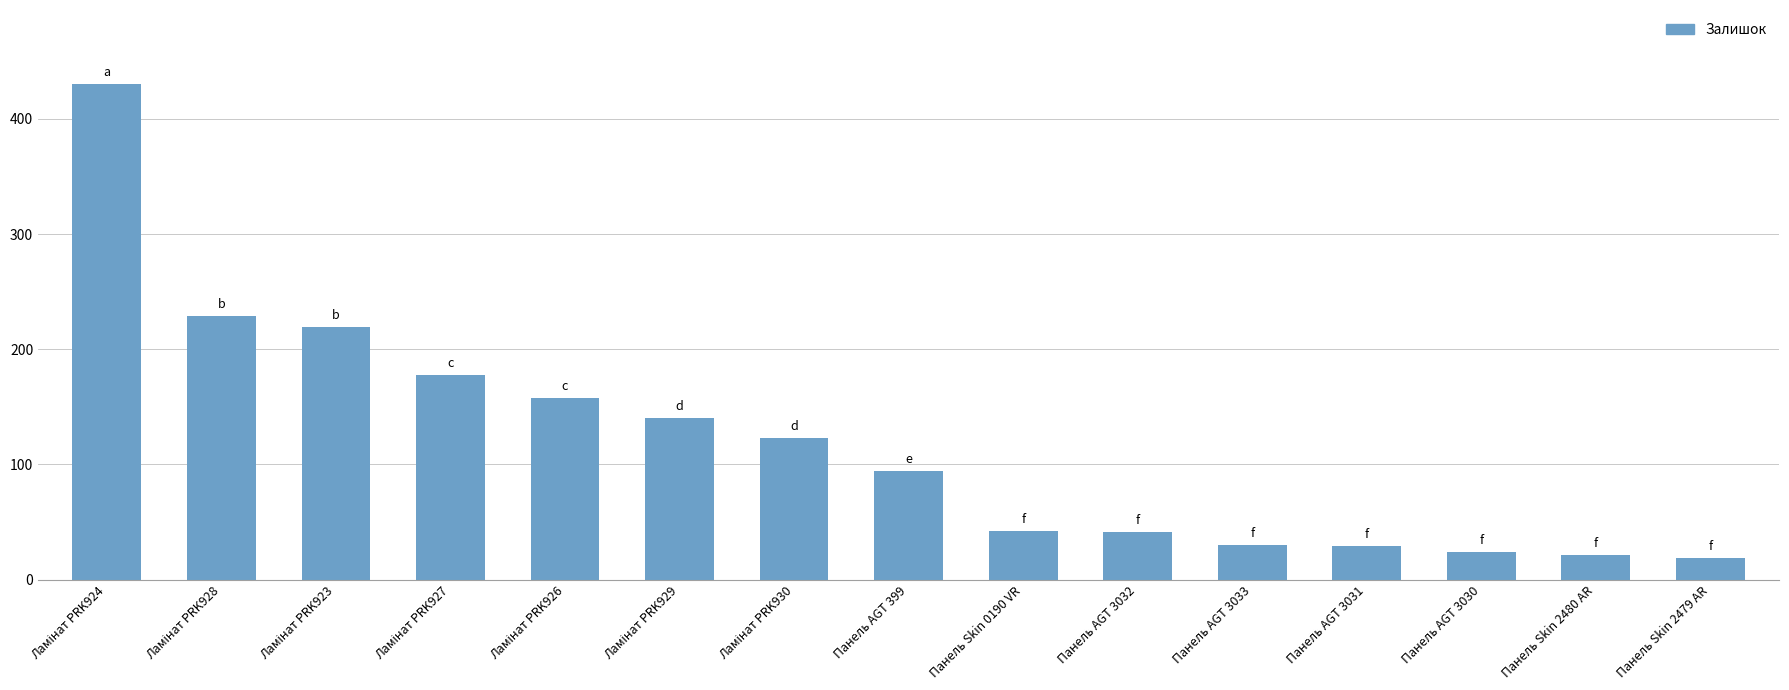

True or false: the data shows 19 at Панель Skin 2479 AR.

True